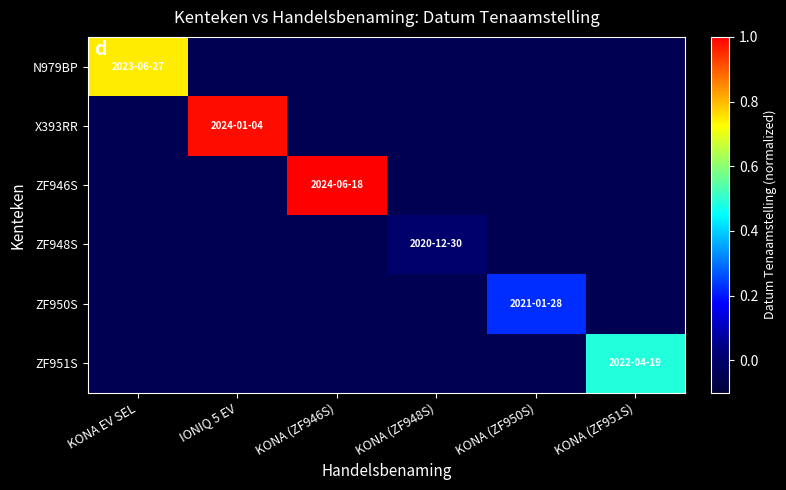

Between KONA (ZF946S) and KONA (ZF951S), which series saw the biggest shift?

ZF946S